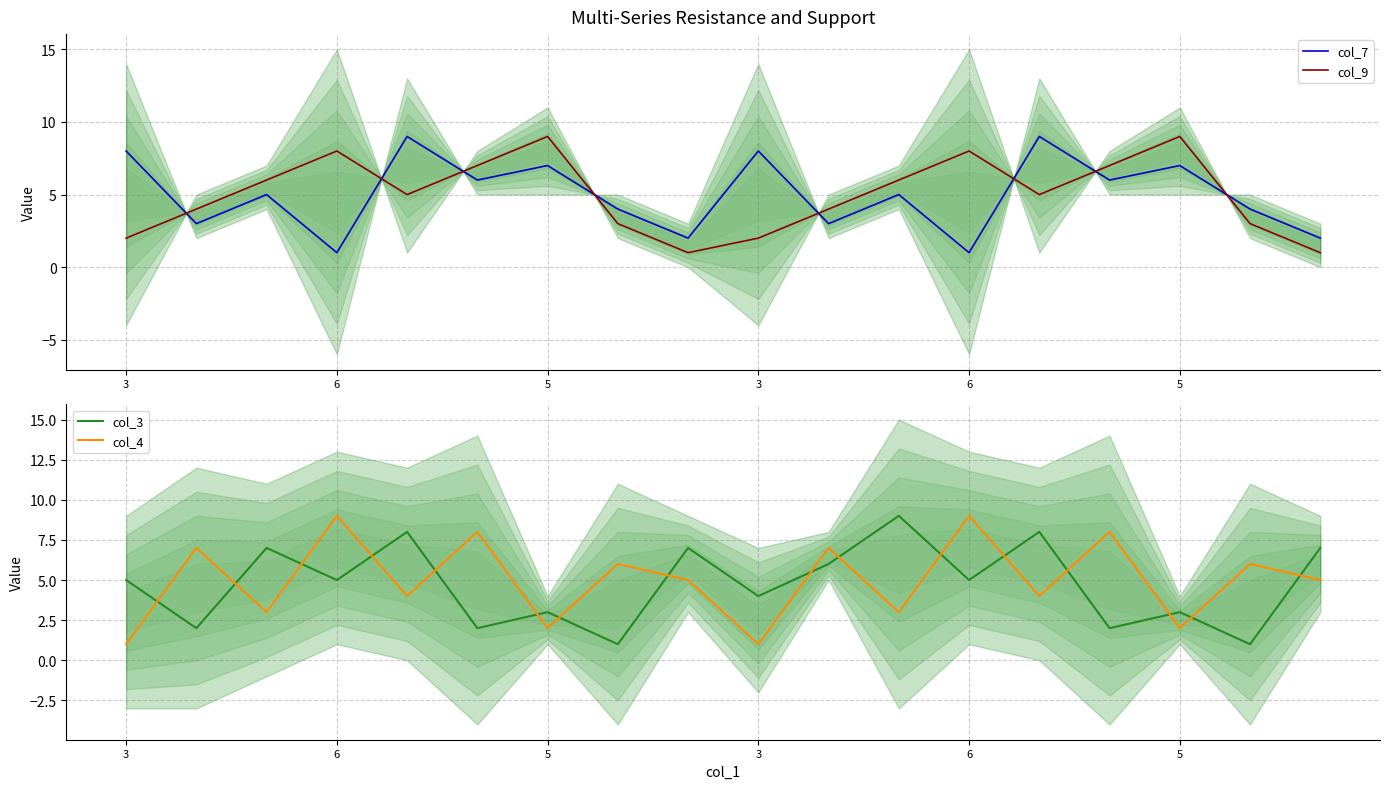

At how many categories does at least one series exceed 3?

18